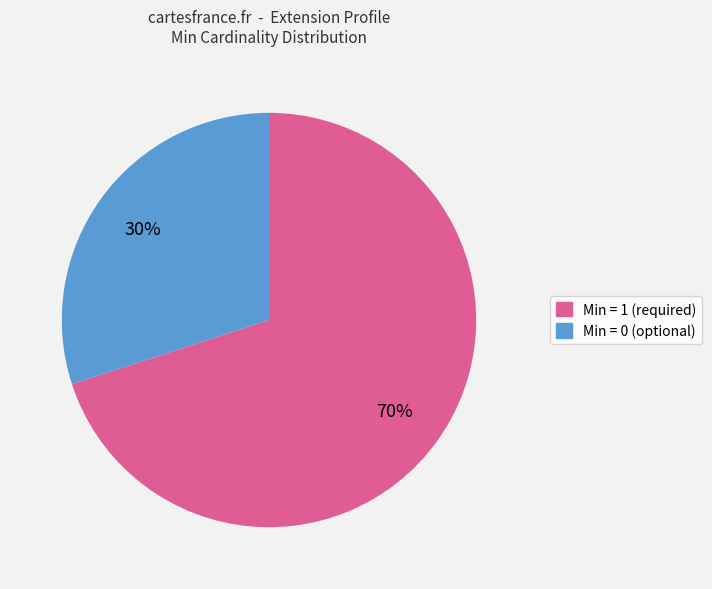

To the nearest percent, what is the difference between the largest and smallest slice percentages?

40%